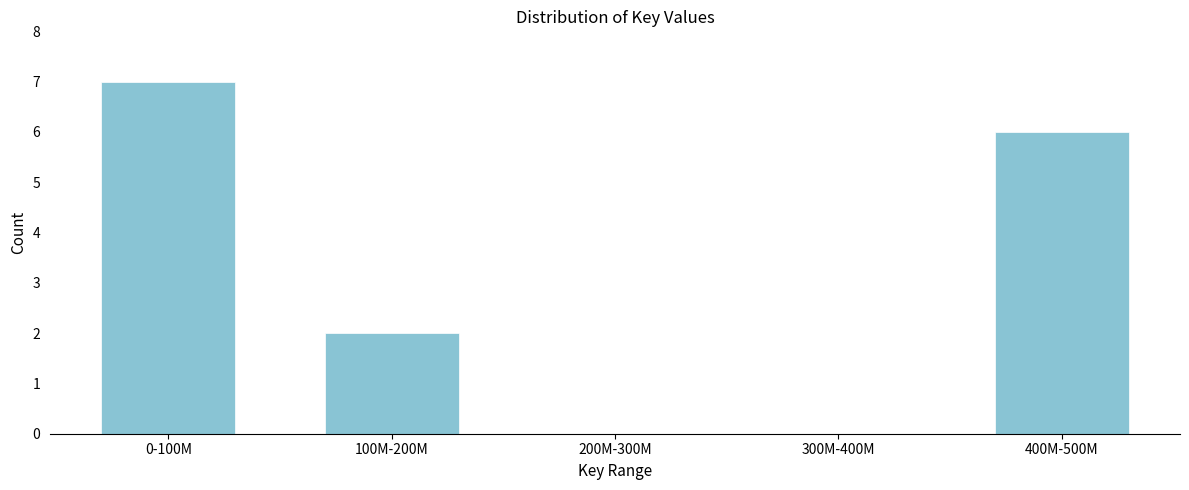

Reading left to right, transcribe all the data shown in this chart.

0-100M=7	100M-200M=2	200M-300M=0	300M-400M=0	400M-500M=6